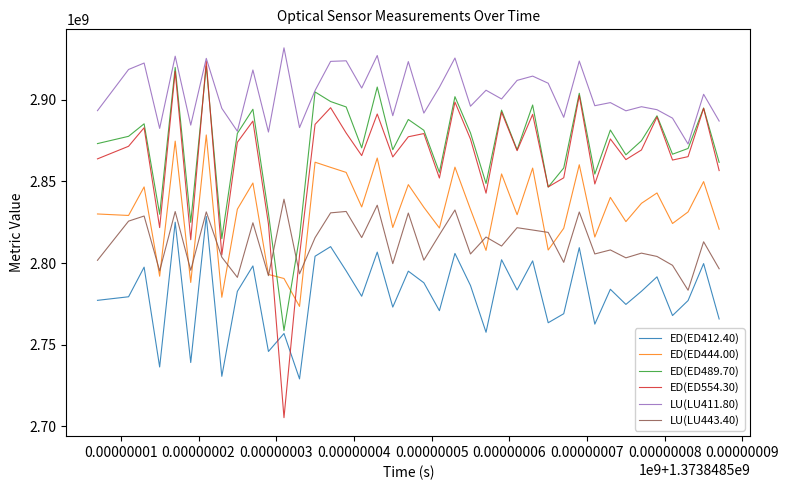

Which series ends up on top after the final intersection of ED(ED489.70) and ED(ED444.00)?

ED(ED489.70)